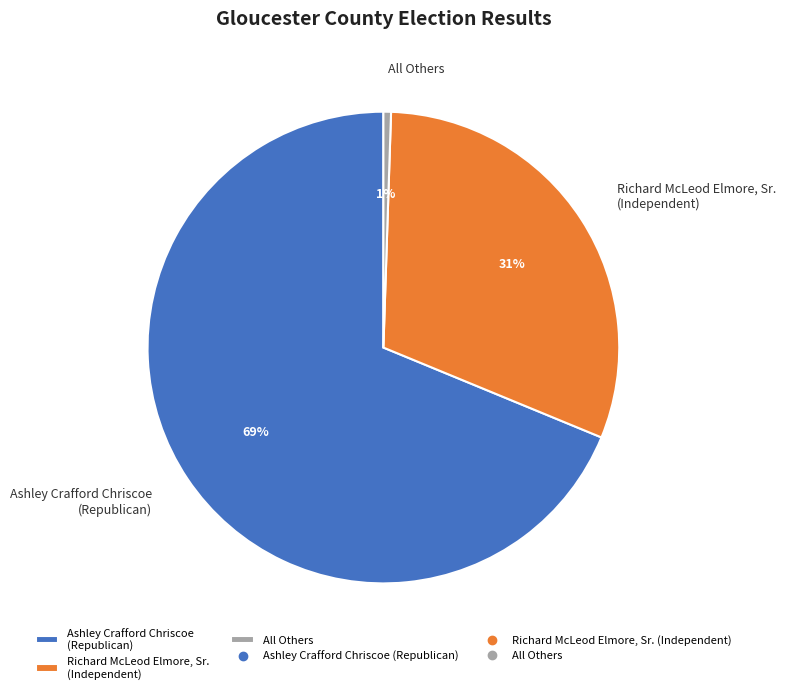

The Richard McLeod Elmore, Sr. (Independent) slice represents 23% of the pie. True or false?

False